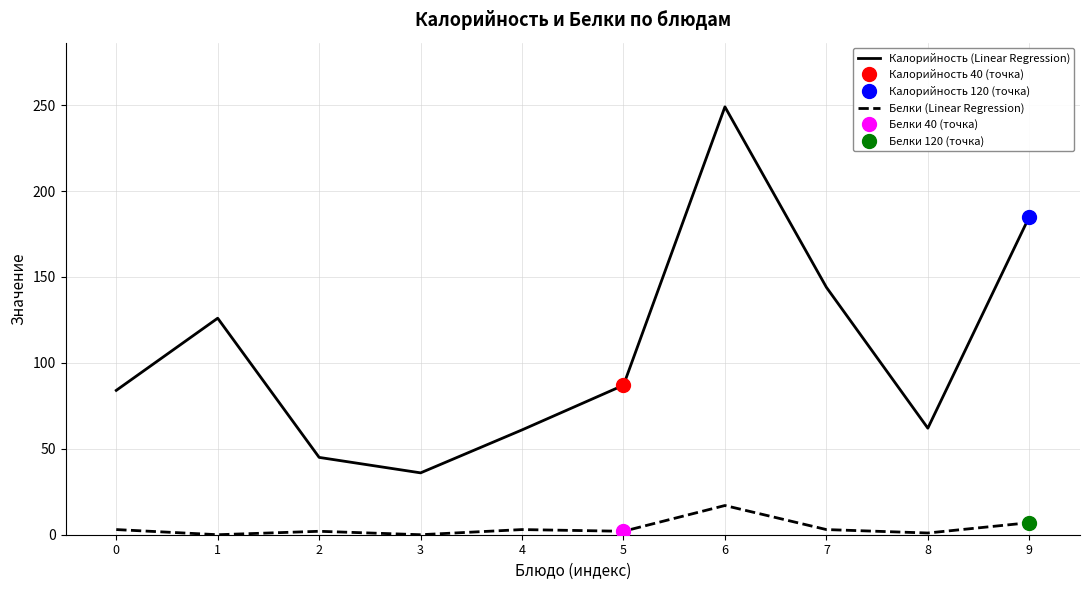

What is the highest value of the Белки (Linear Regression) series?

17